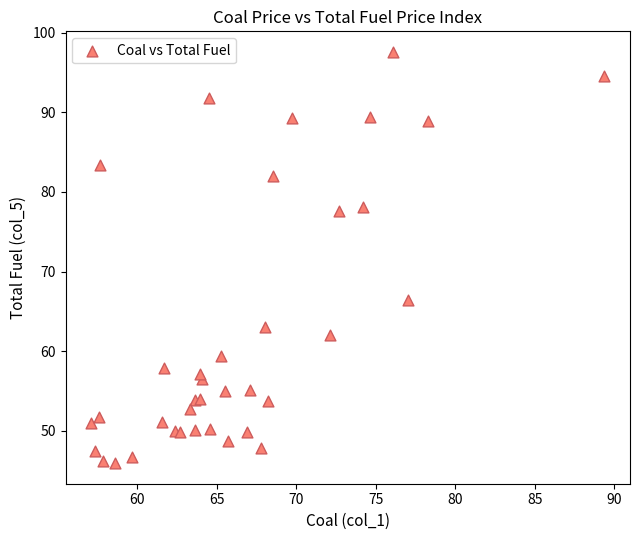

What Y value in the scatter plot is closest to 71?

66.4